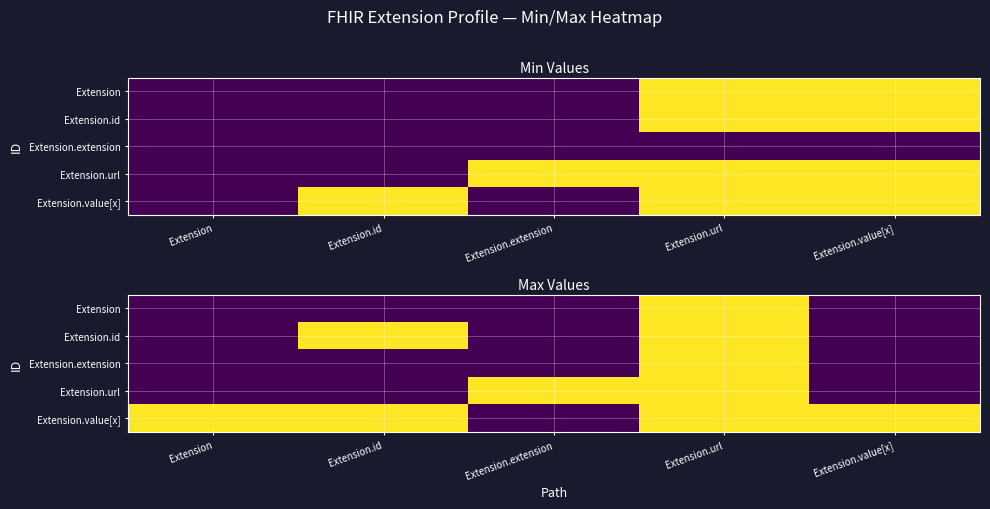

Which series has the largest total across all categories?

Extension.value[x]